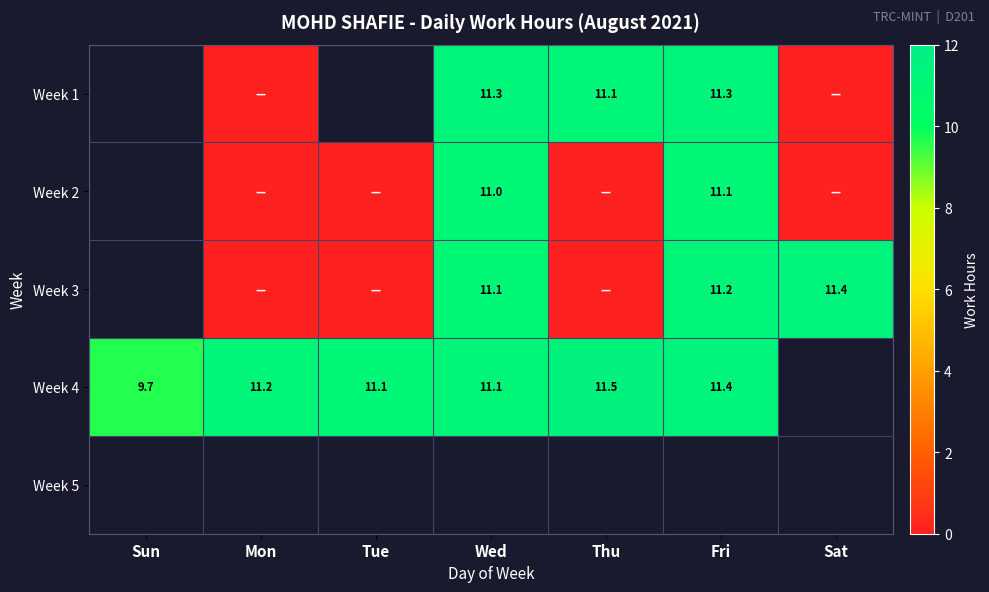

The value of Week 1 at Thu is 11.1. True or false?

True